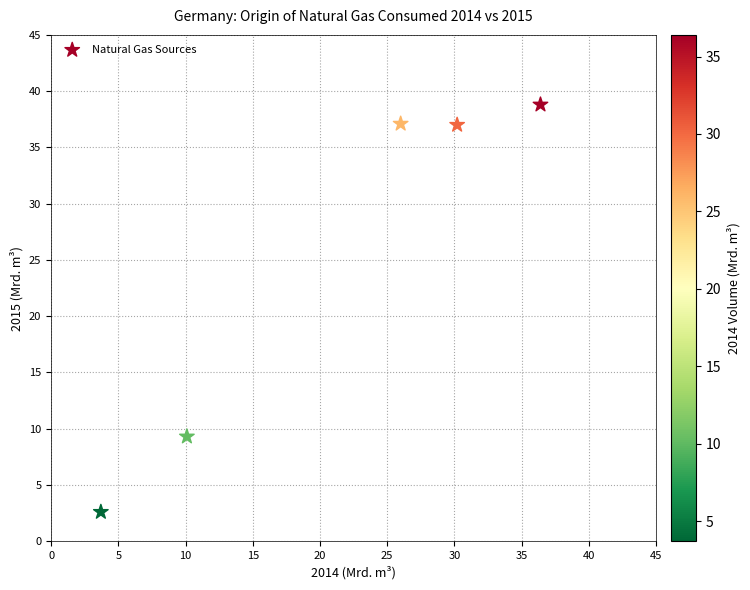

What Y value in the scatter plot is closest to 20?

9.3